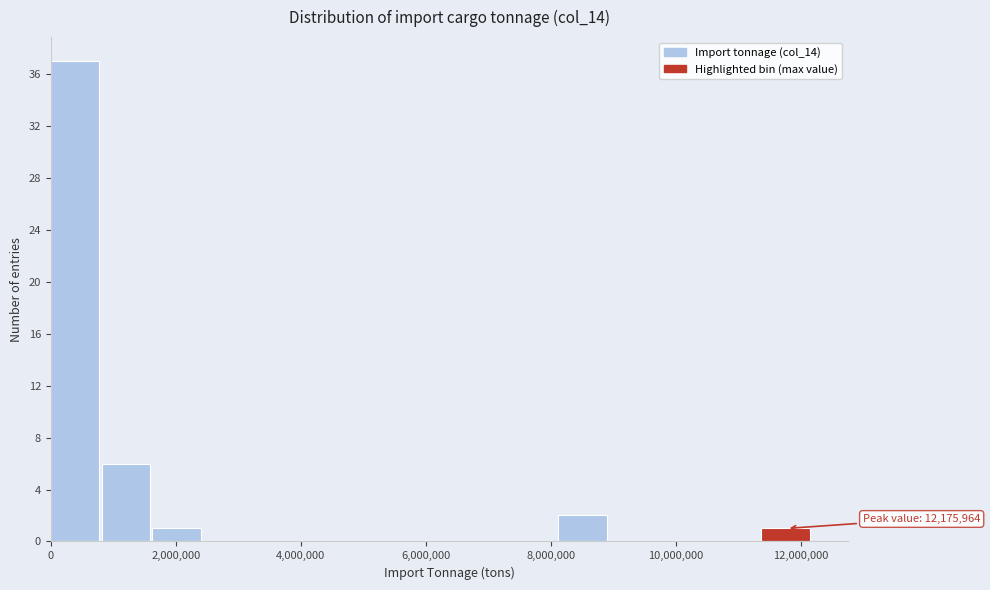

Over which range of the x-axis is the bar tallest?

0 to 800000